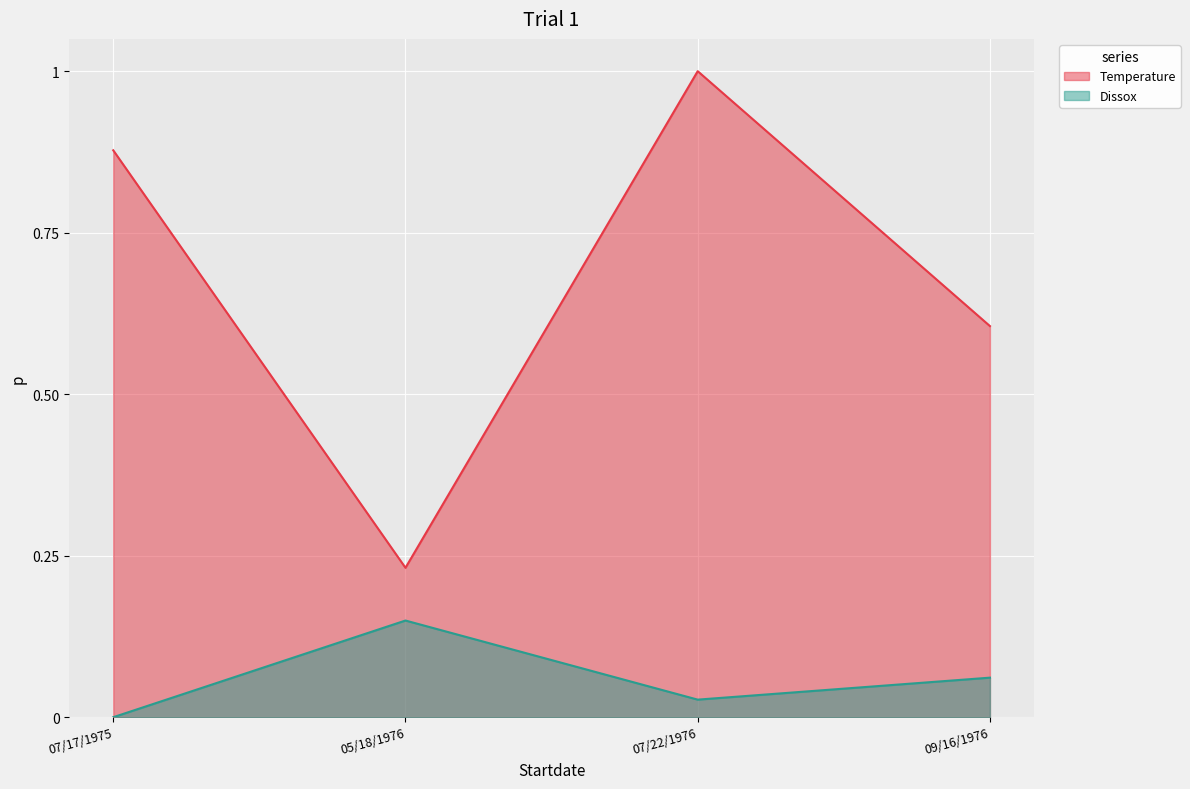

Where is Temperature nearest to the value 0?

05/18/1976